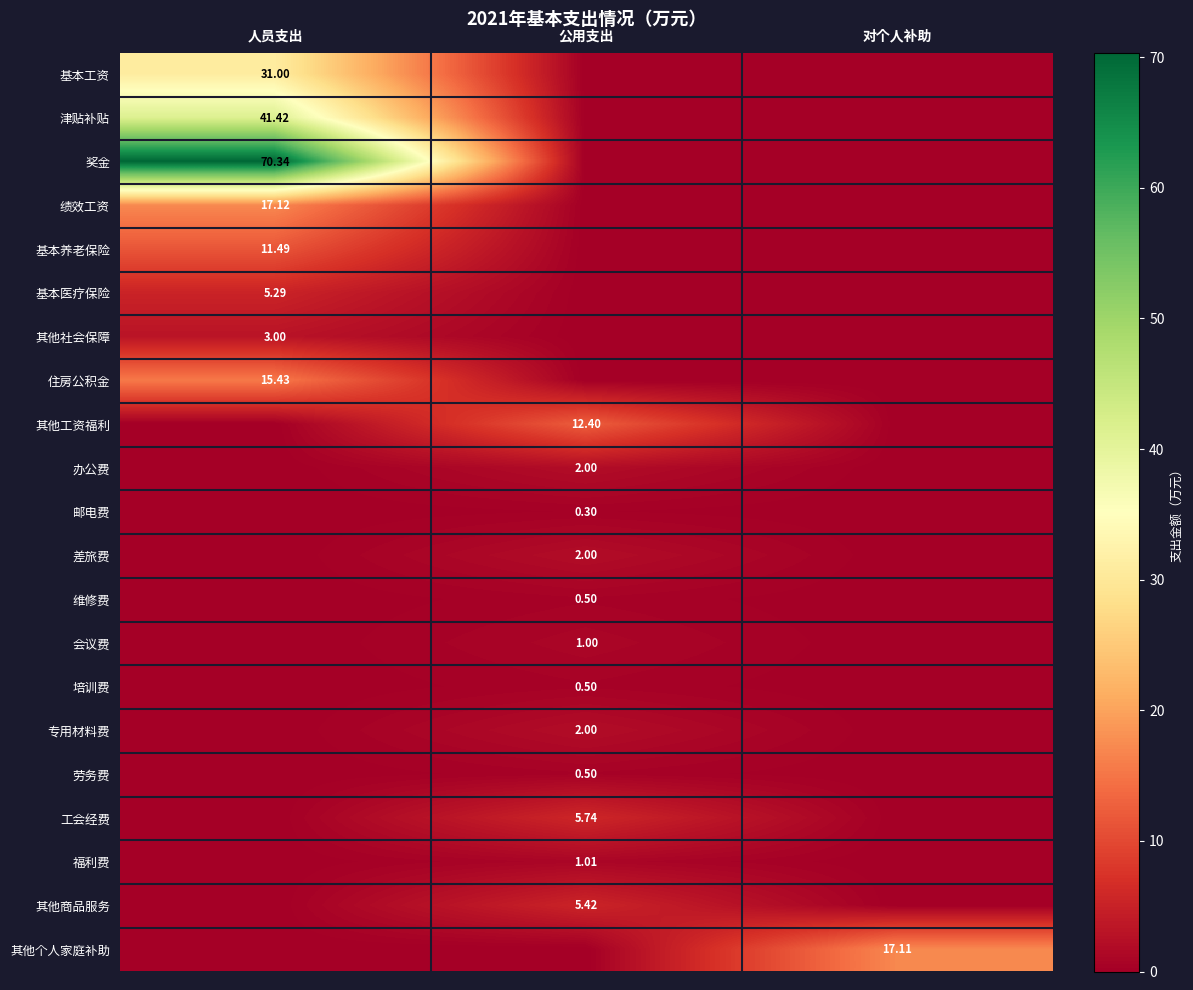

What is the difference between the maximum and minimum values in the 会议费 series?

1.0